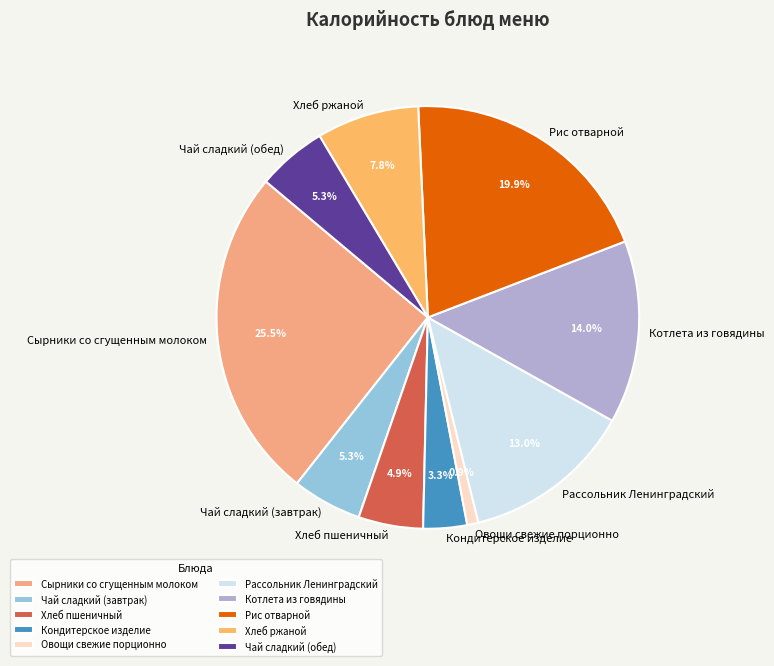

To the nearest percent, what is the difference between the largest and smallest slice percentages?

25%